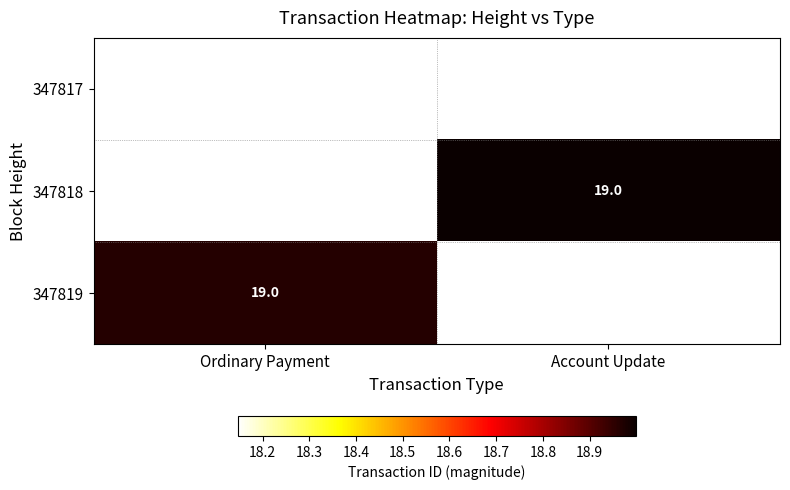

Is the value of 347817 at Ordinary Payment greater than the value of 347818 at Account Update?

No